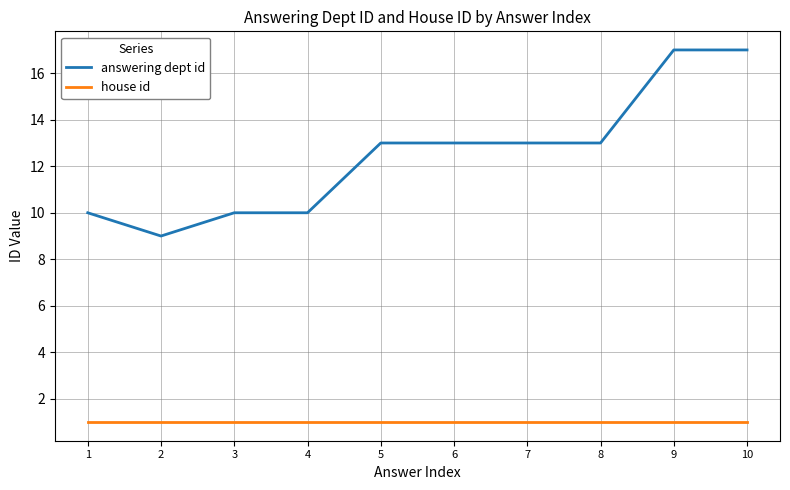

Count the number of categories in the chart.

10